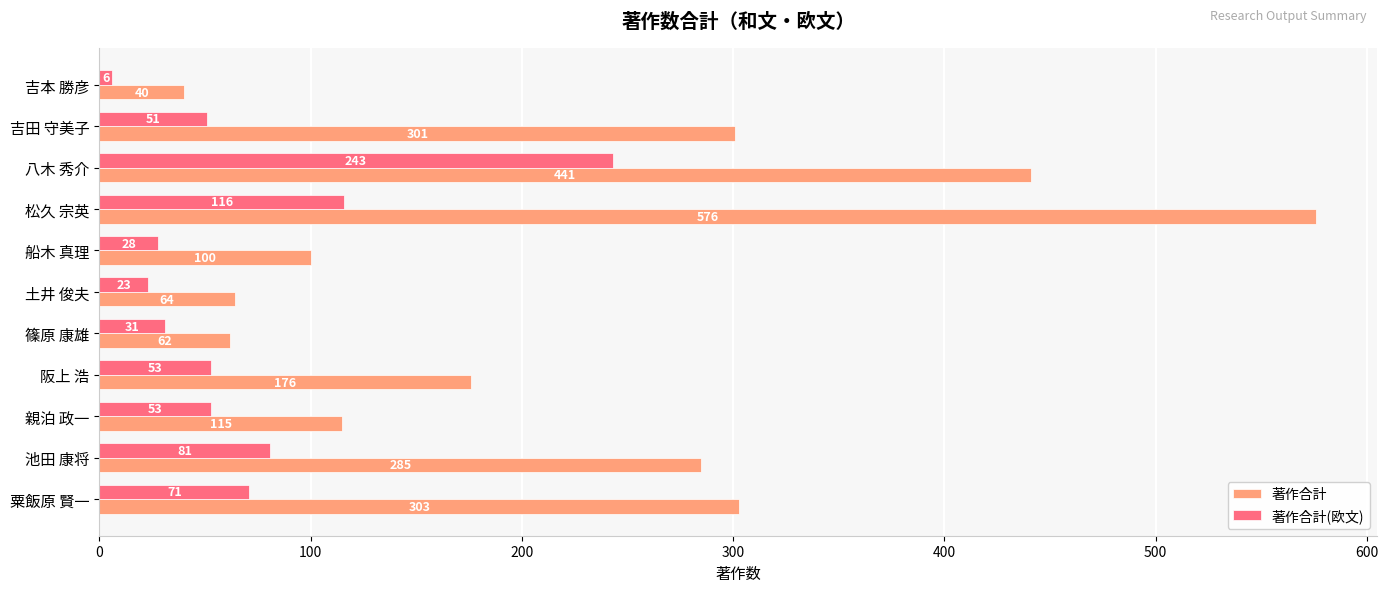

What is the difference between the maximum and minimum values in the 著作合計 series?

536